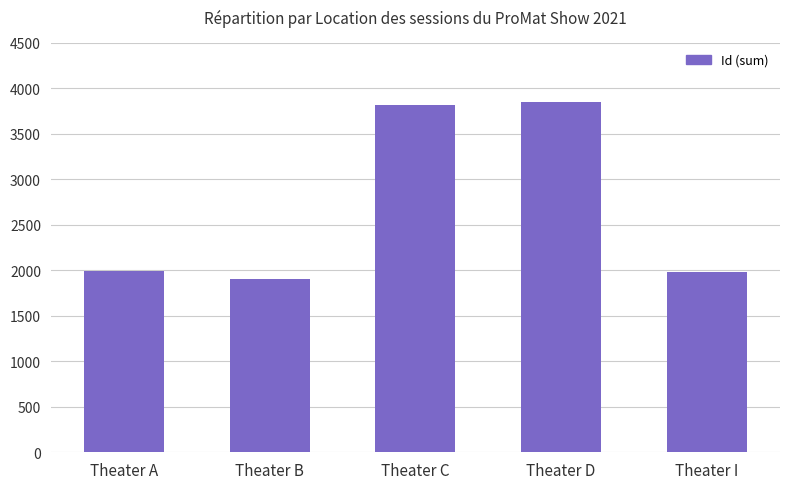

What is the approximate value at Theater A, to the nearest 100?

2000